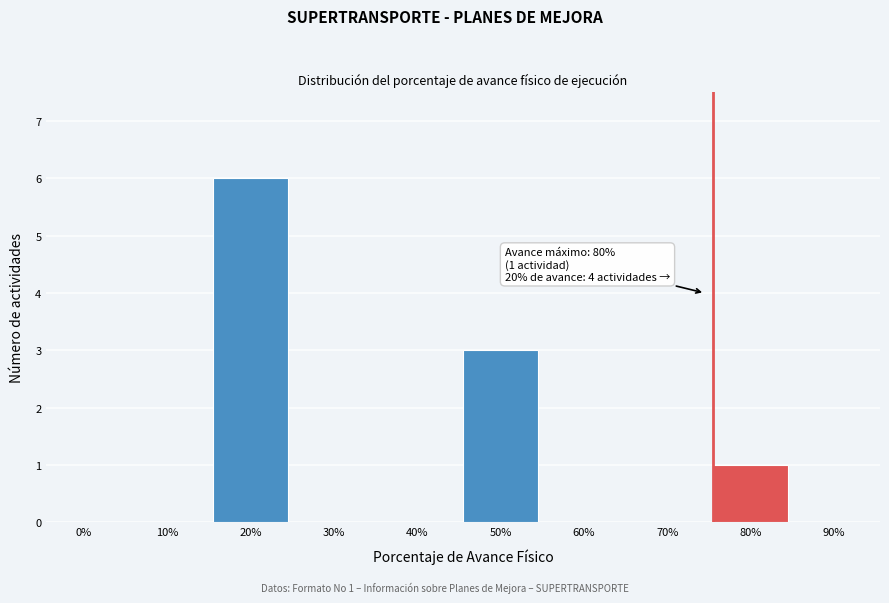

Reading left to right, transcribe all the data shown in this chart.

0%=0	10%=0	20%=6	30%=0	40%=0	50%=3	60%=0	70%=0	80%=1	90%=0